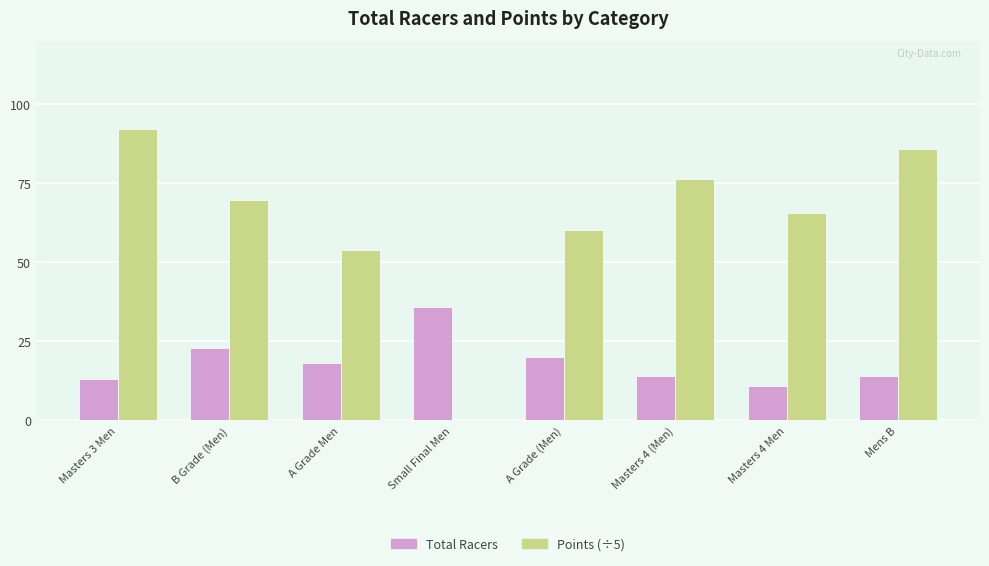

What is the average value of the Total Racers series?

18.6